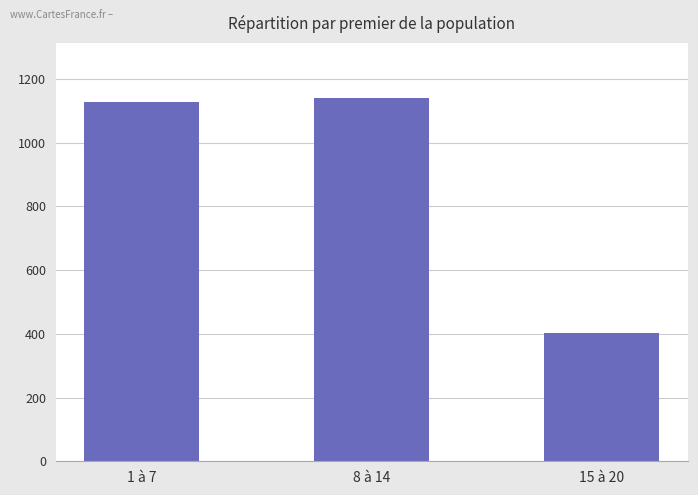

What is the sum of the values at 1 à 7 and 15 à 20?

1533